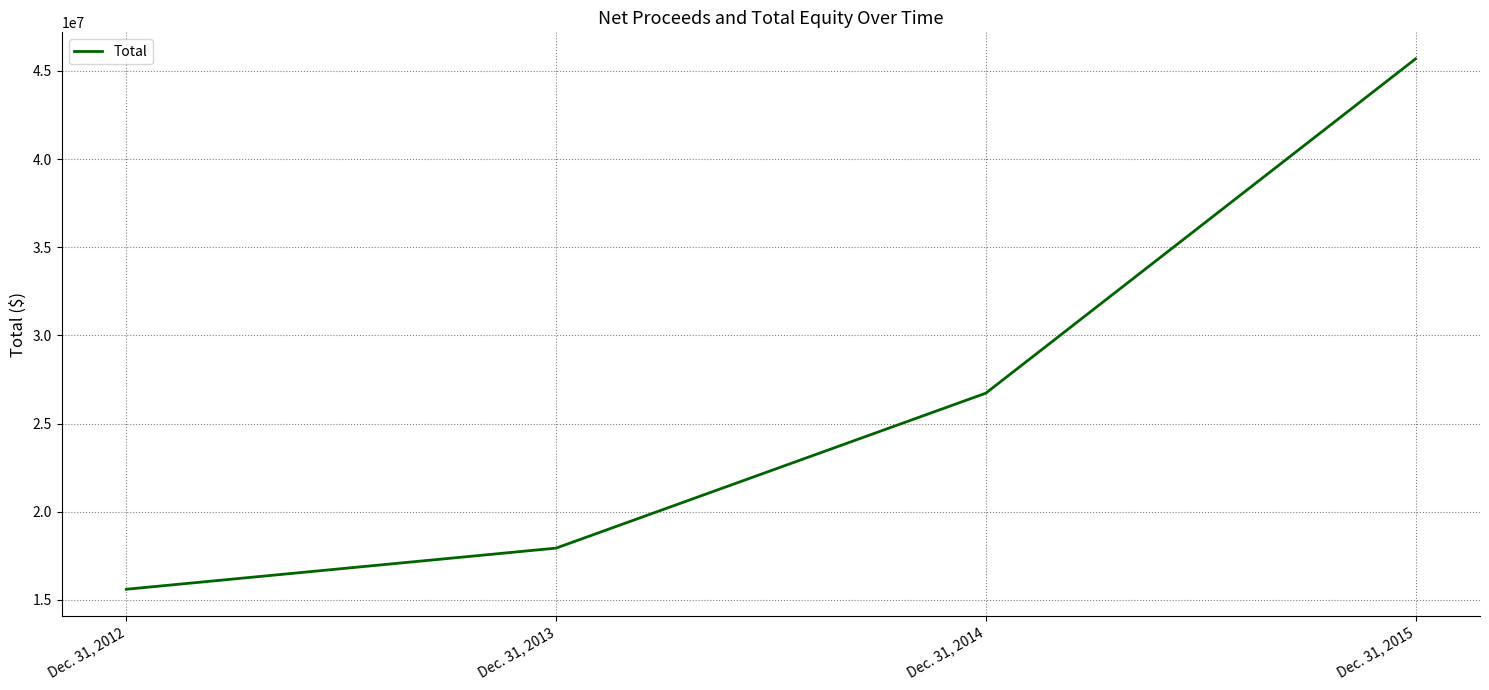

Approximately how many times larger is the value at Dec. 31, 2015 compared to Dec. 31, 2012?

2.9